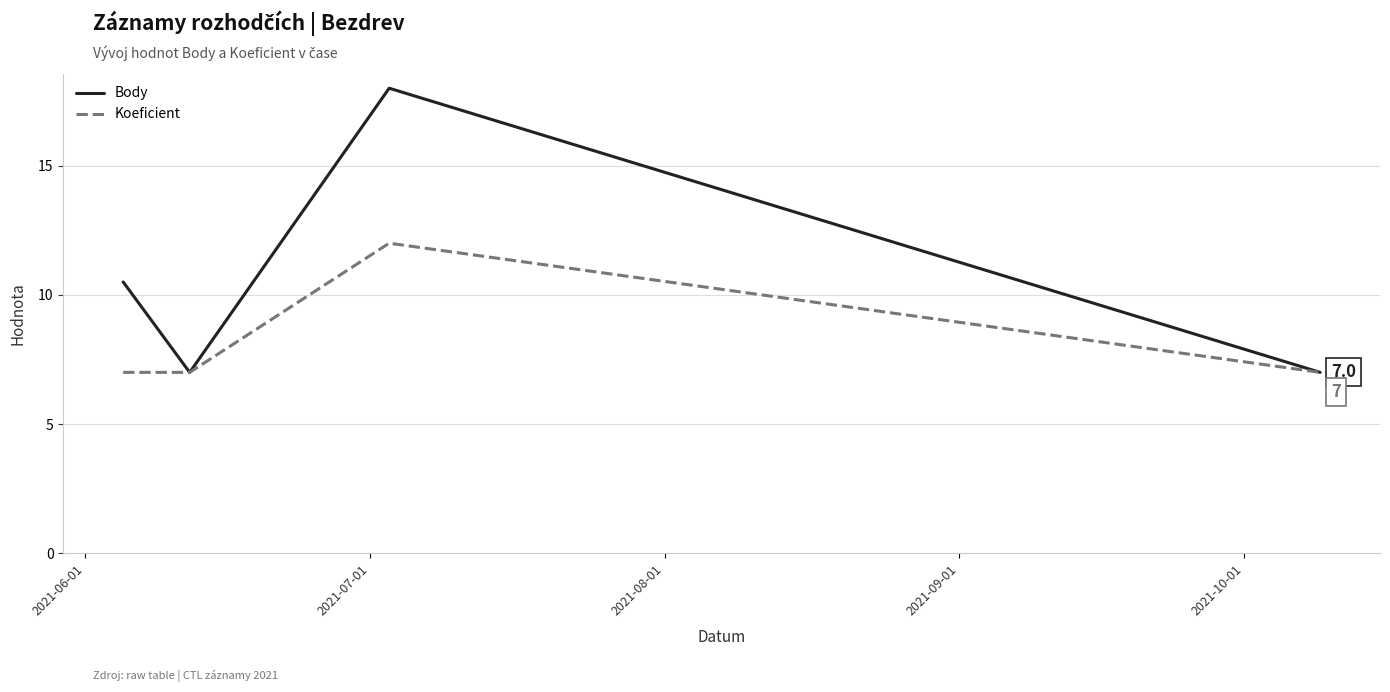

How many Body values are between 7 and 18?

4